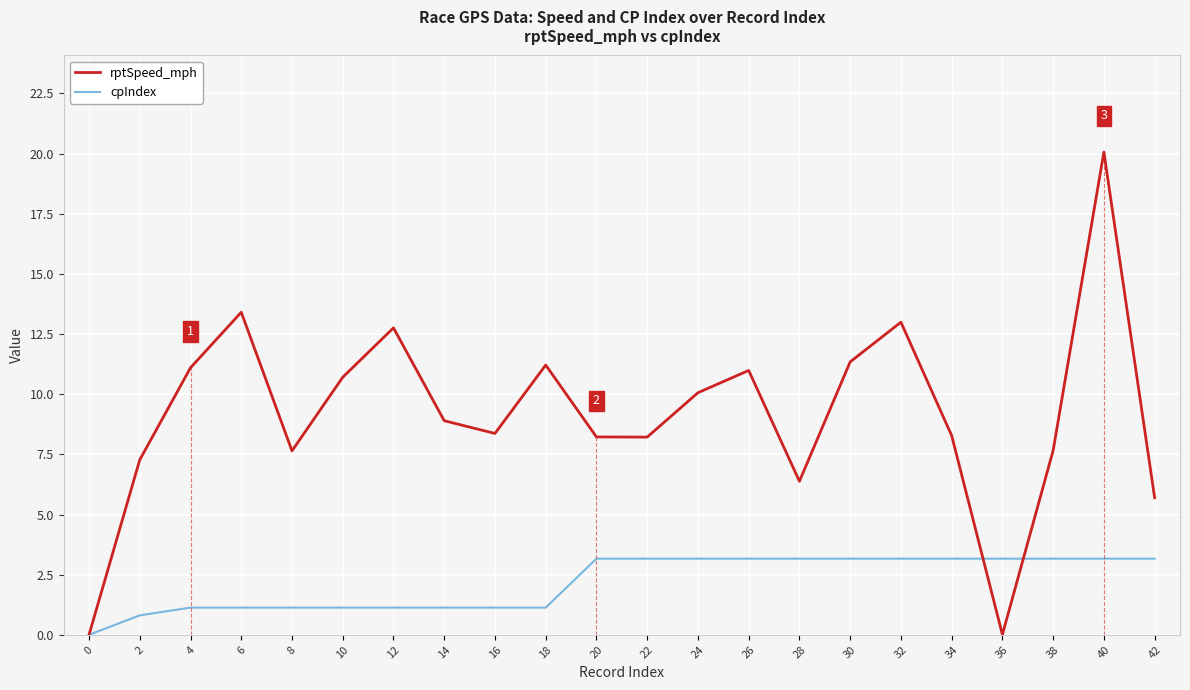

What are all the series names shown in the legend?

rptSpeed_mph, cpIndex